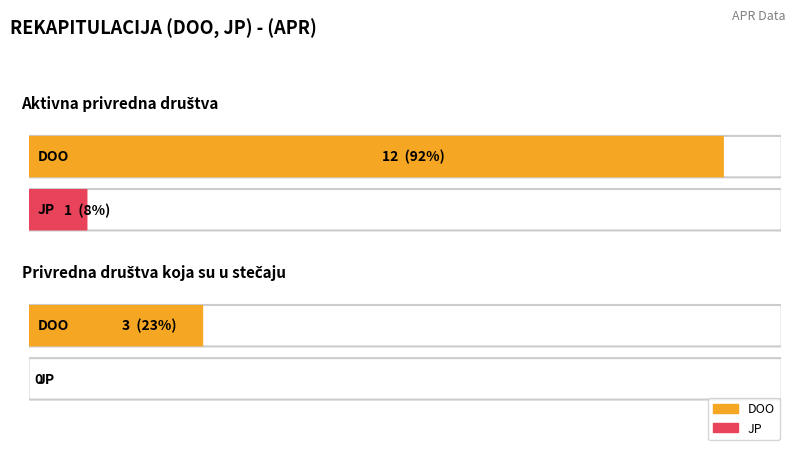

Reading right to left, transcribe all the data shown in this chart.

DOO: Privredna društva koja su u stečaju=3	Aktivna privredna društva=12
JP: Privredna društva koja su u stečaju=0	Aktivna privredna društva=1